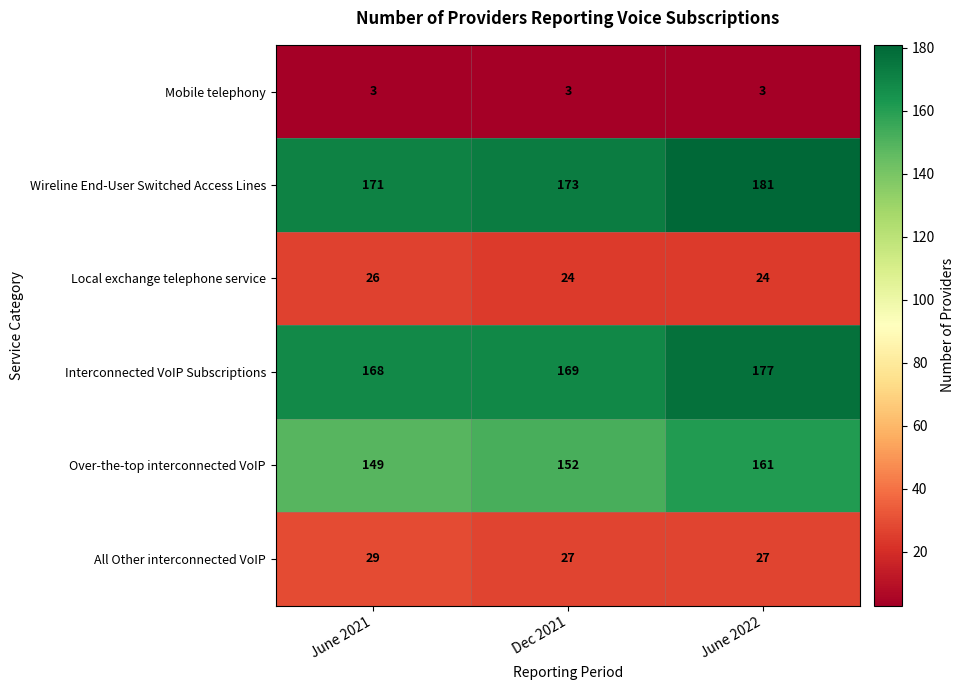

The Wireline End-User Switched Access Lines series shows 54 at June 2021. True or false?

False